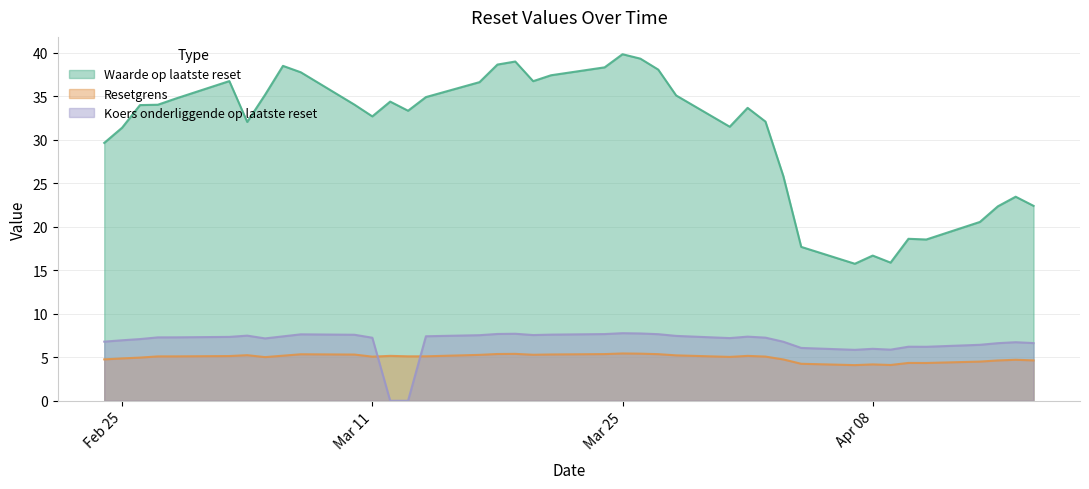

At which category is the sum across all series the highest?

2025-03-25